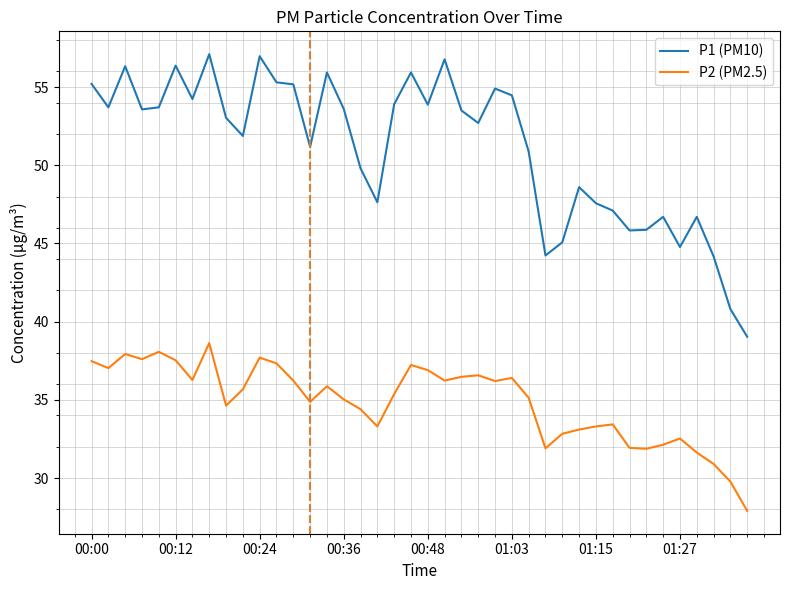

What is the minimum value for P1 (PM10)?

39.0